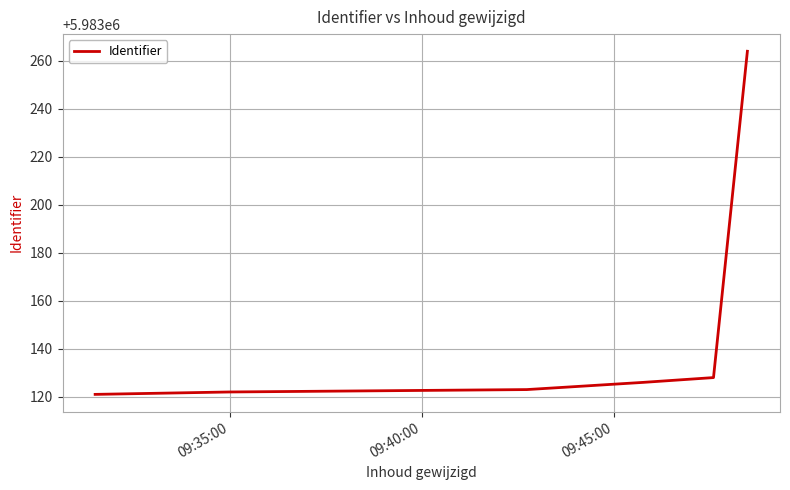

How many lines are shown in the chart?

1